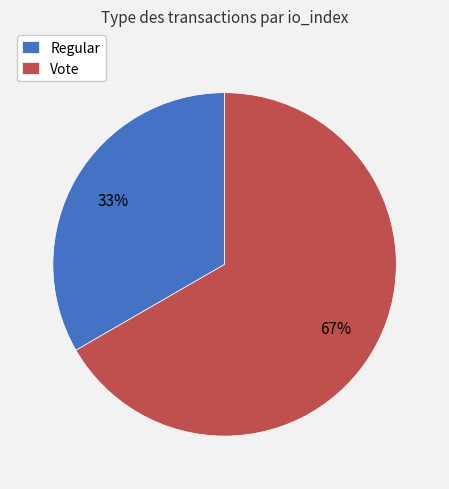

What is the smallest slice in the pie chart?

Regular